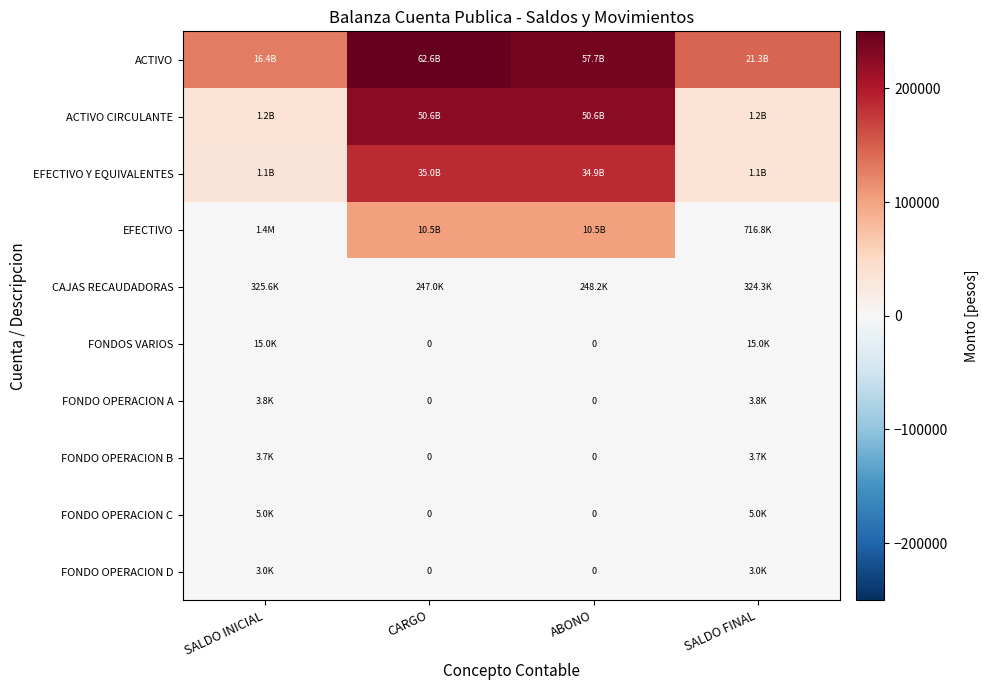

Between SALDO INICIAL and ABONO, which series saw the biggest shift?

ACTIVO CIRCULANTE